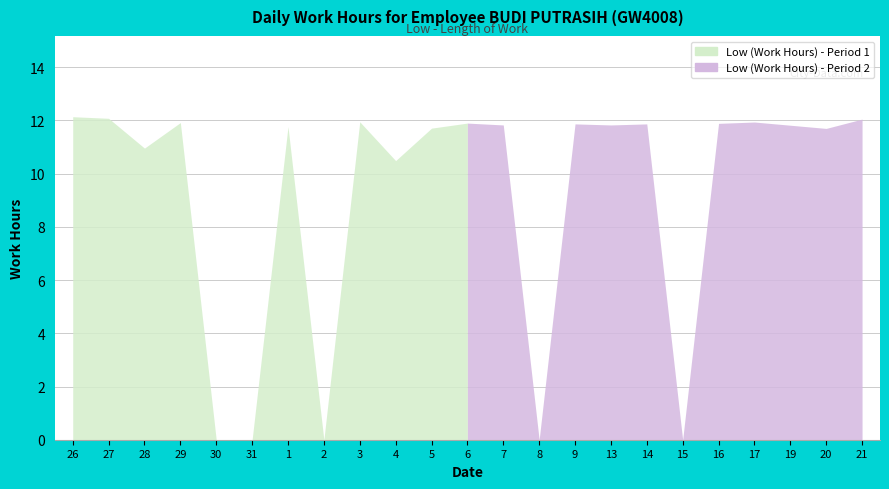

What is the ratio of the value at 20 to the value at 14?

1.0